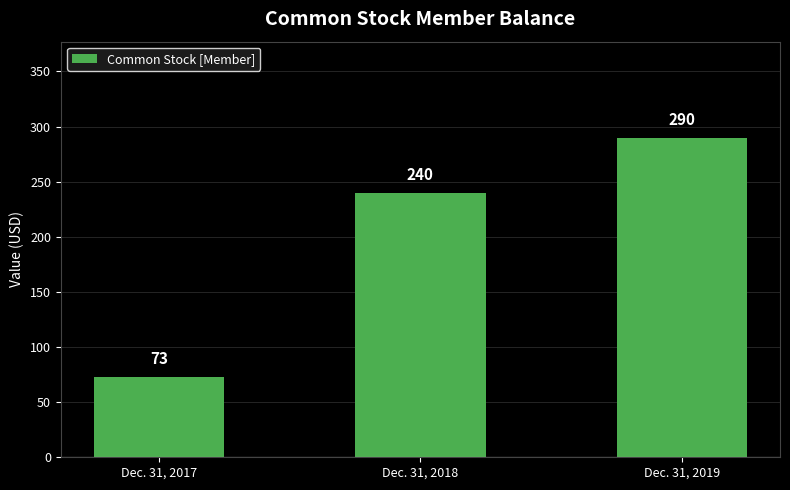

How many data points are less than 240?

1